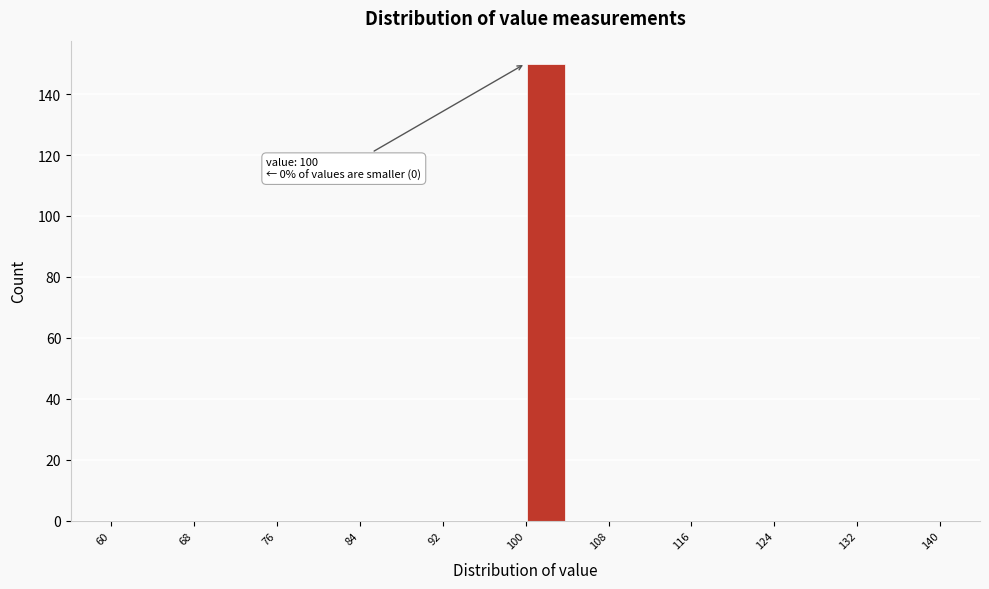

Which range on the x-axis has the tallest bar?

100 to 104